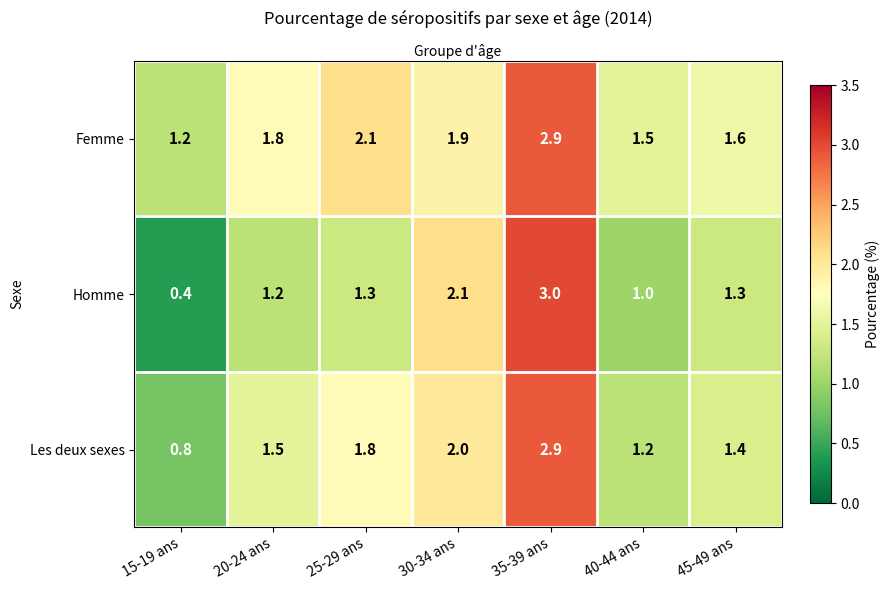

What is the average value of the Les deux sexes series?

1.7